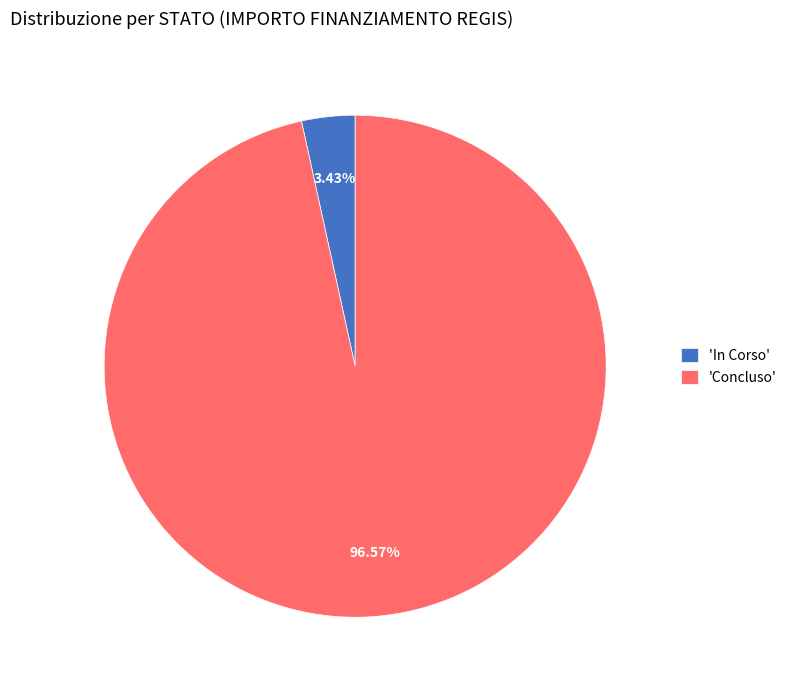

Which has a higher value, 'In Corso' or 'Concluso'?

'Concluso'